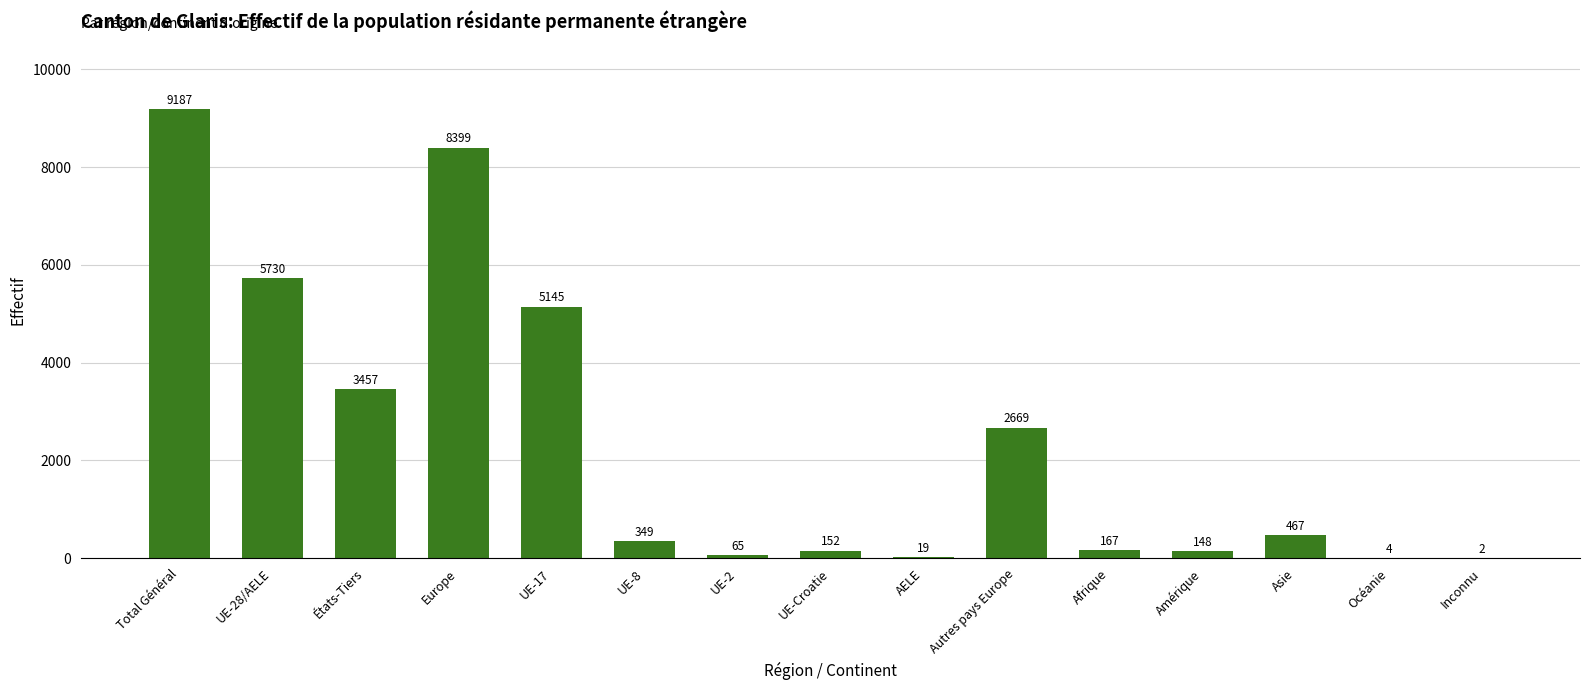

What is the difference between the values at Total Général and AELE?

9168